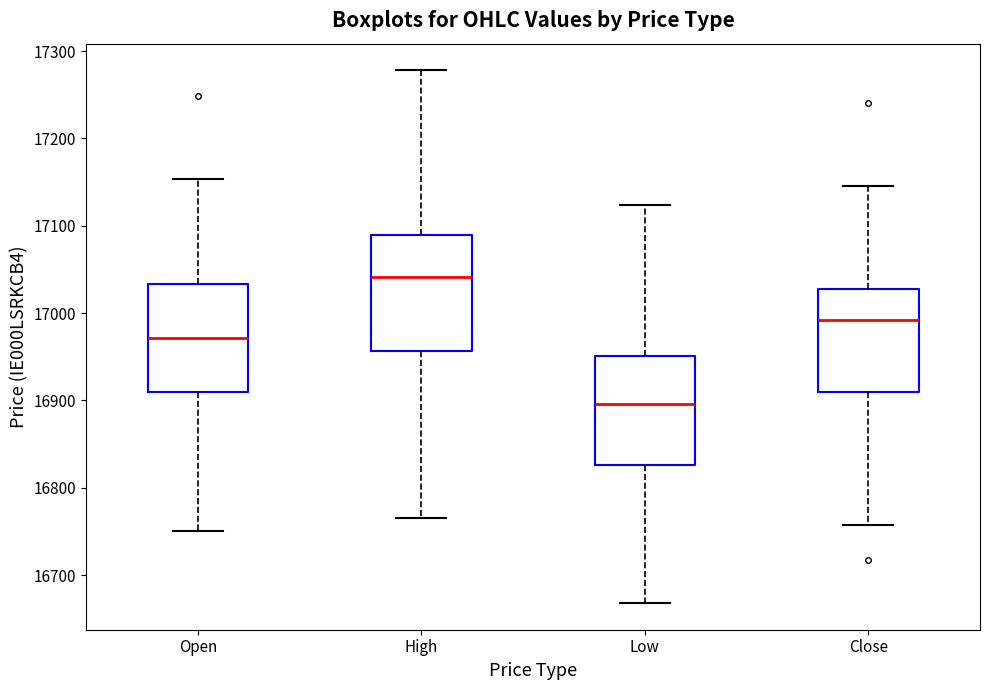

Where is the upper edge of the box for Close on the y-axis? The values are not printed on the chart, so give them approximately, as read against the axis.

17030